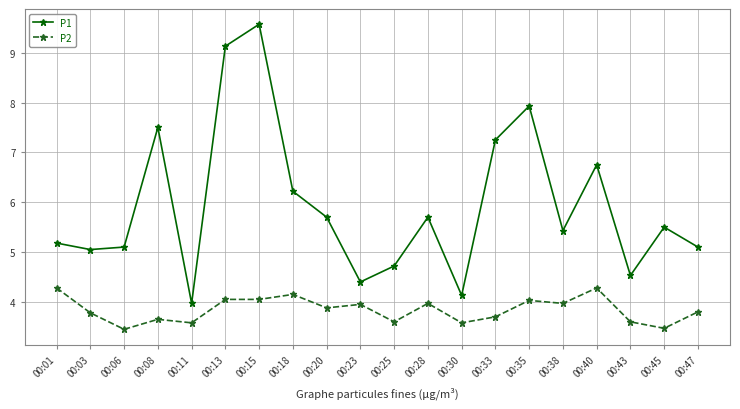

Rank the series by their maximum value, from lowest to highest.

P2, P1